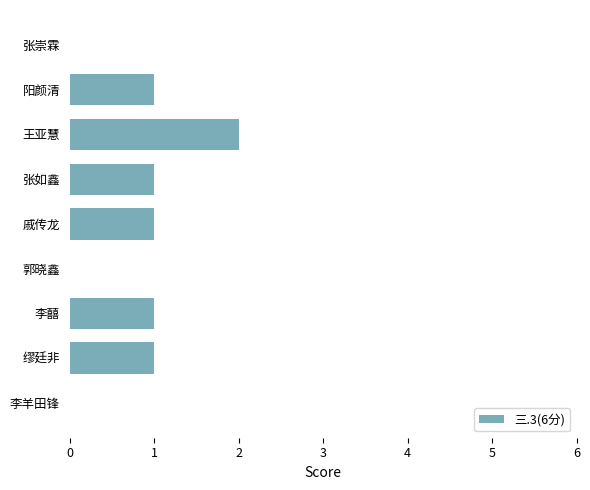

Are the bars horizontal?

Yes